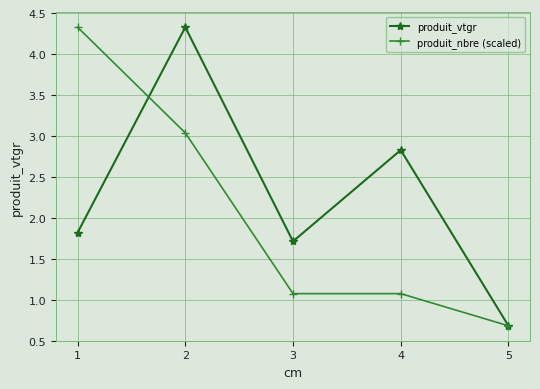

True or false: produit_nbre (scaled) has more than 2 points higher than both neighbors.

False